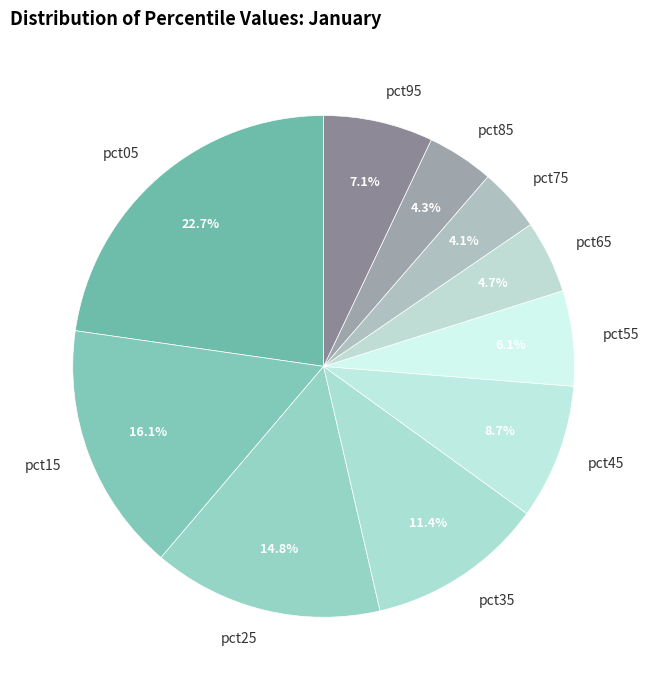

To the nearest percent, what is the difference between the largest and smallest slice percentages?

19%